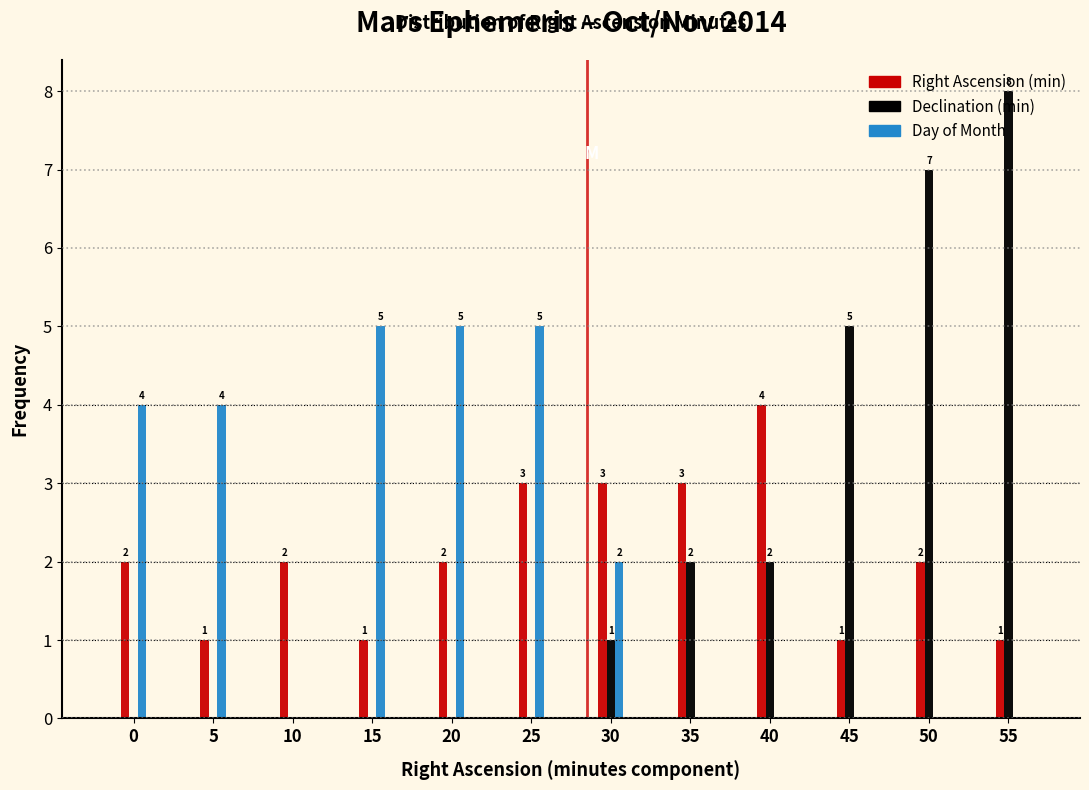

The Declination (min) series shows 8 at 55. True or false?

True